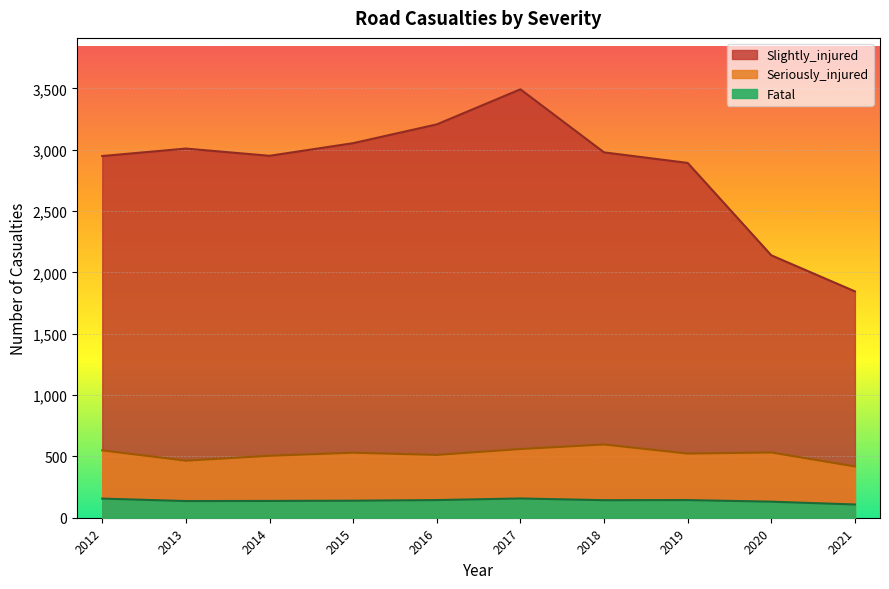

Rank the series by their maximum value, from highest to lowest.

Slightly_injured, Seriously_injured, Fatal